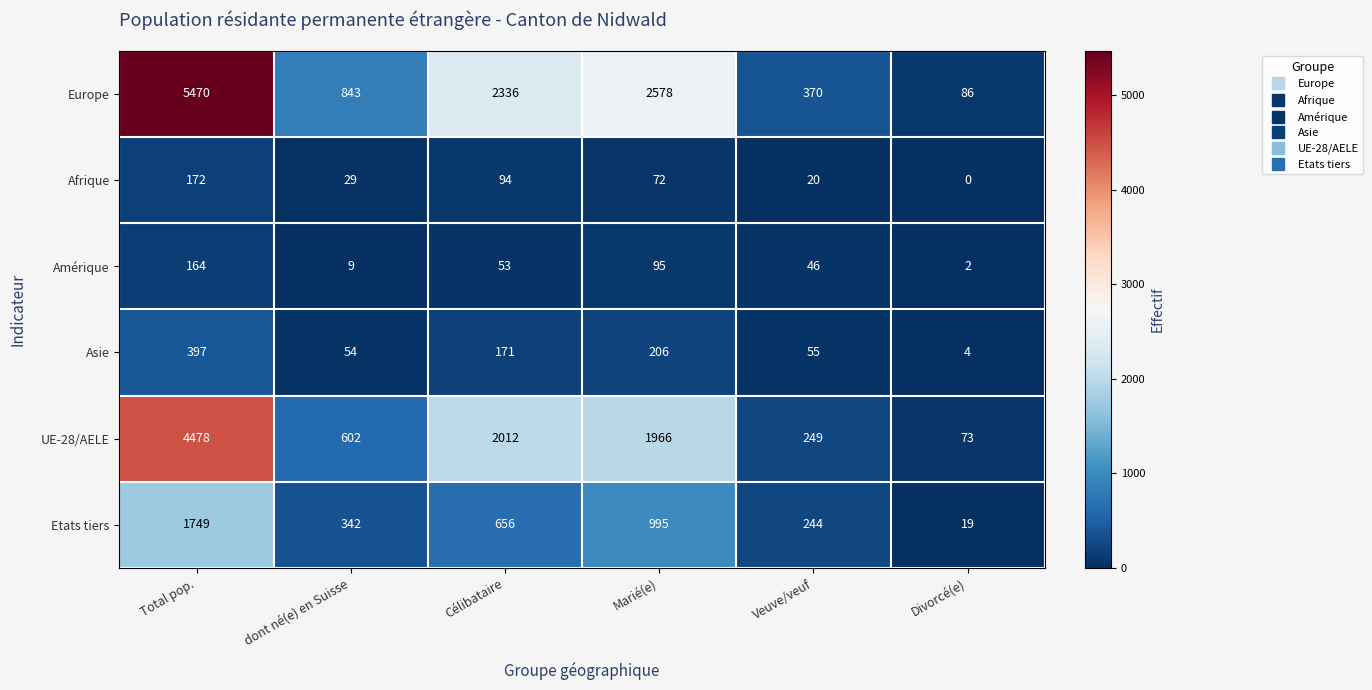

Rank the categories by UE-28/AELE value from lowest to highest.

Divorcé(e), Veuve/veuf, dont né(e) en Suisse, Marié(e), Célibataire, Total pop.